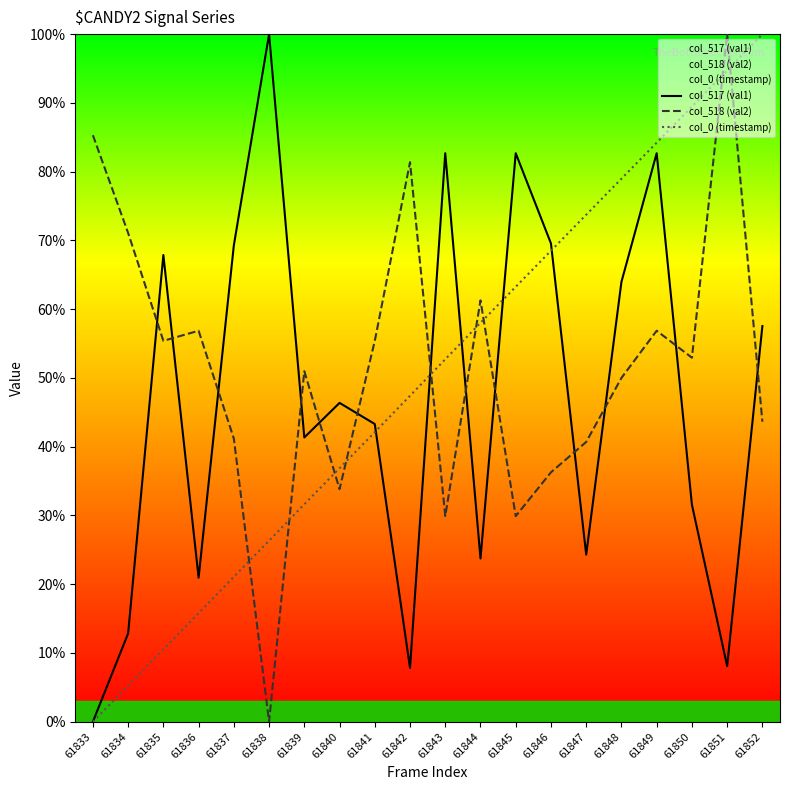

Where do col_0 (timestamp) and col_518 (val2) first cross each other?

61837 and 61838